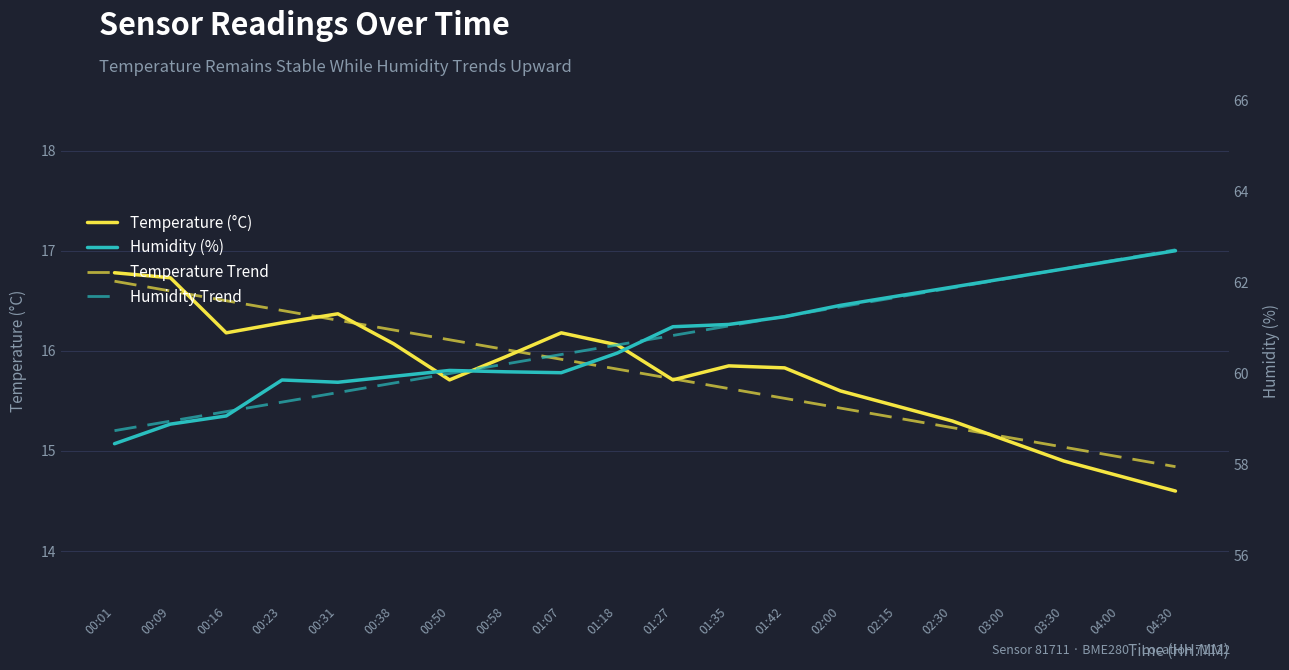

True or false: Temperature (°C) has more than 2 interior local peaks.

True